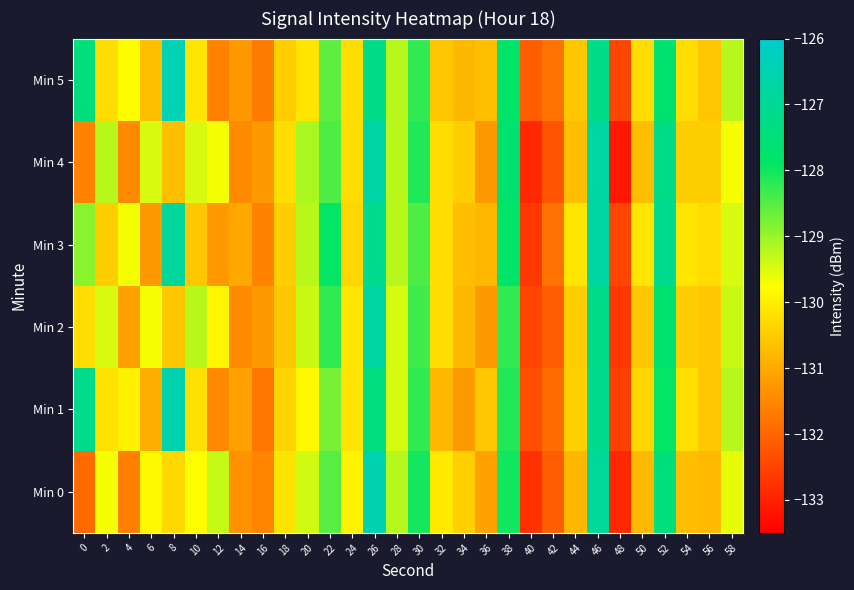

Which series changed the most between 22 and 32?

Min 3